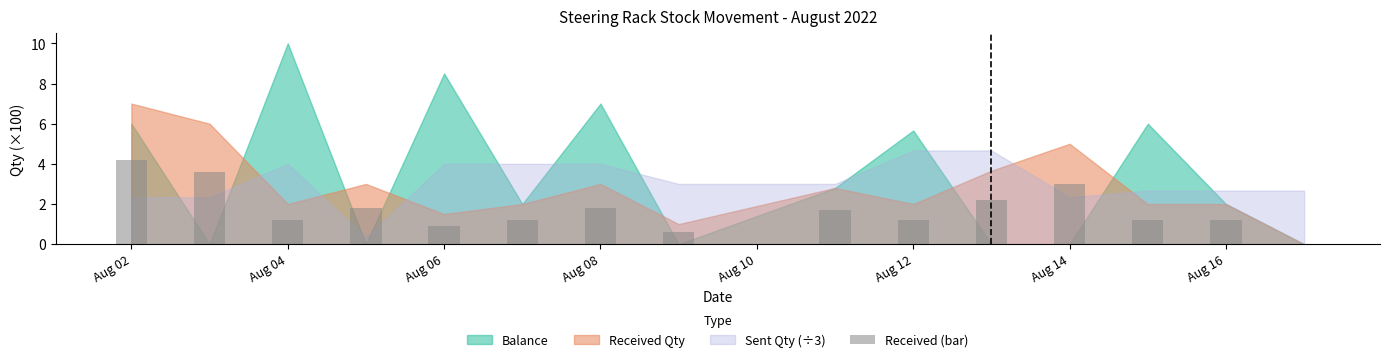

How many positive values are there?

14